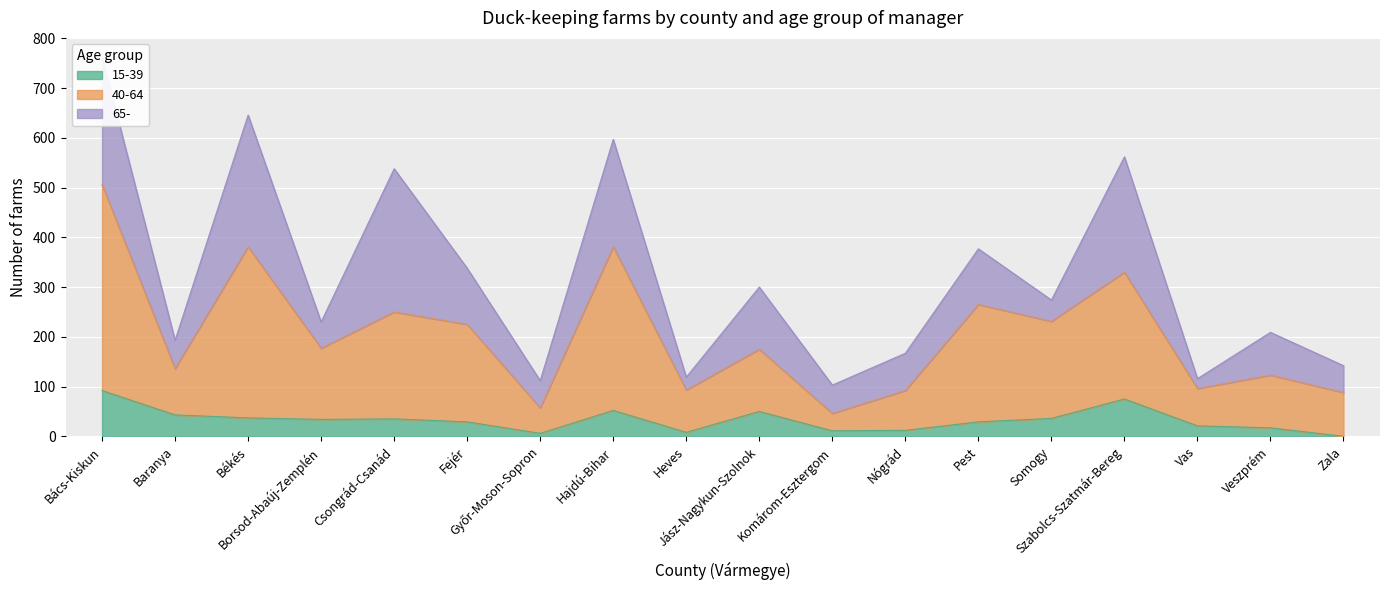

How many values in the 15-39 series exceed 34?

8